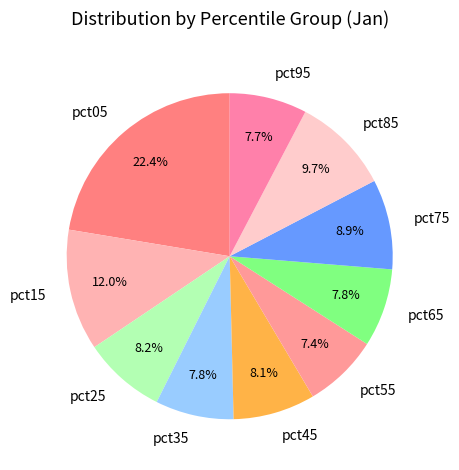

What percentage is NOT represented by pct05?

77.6%